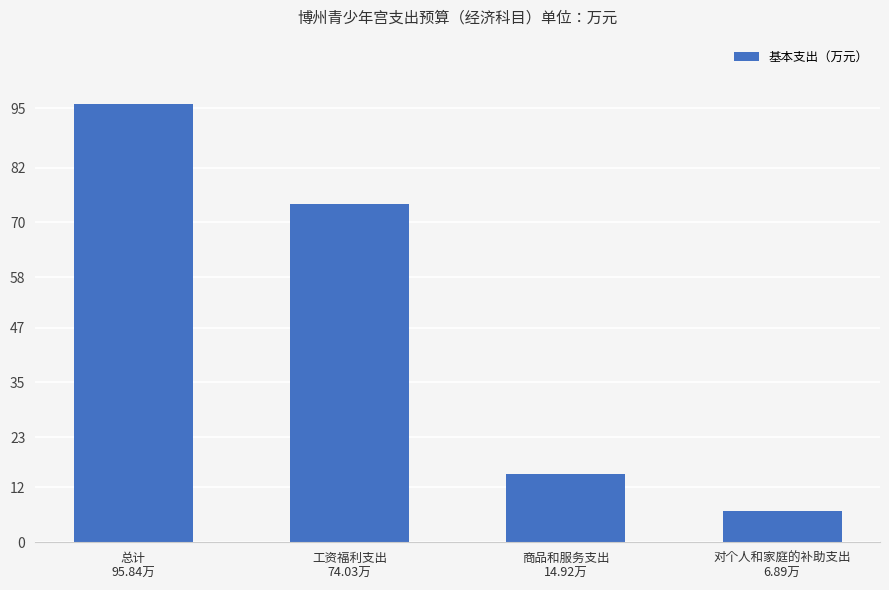

Does the chart contain stacked bars?

No